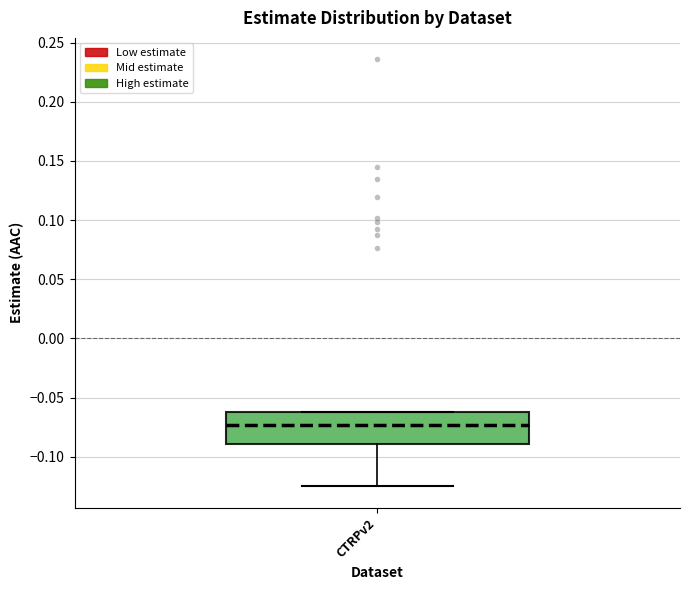

Where is the upper edge of the box for CTRPv2 on the y-axis? The values are not printed on the chart, so give them approximately, as read against the axis.

-0.065